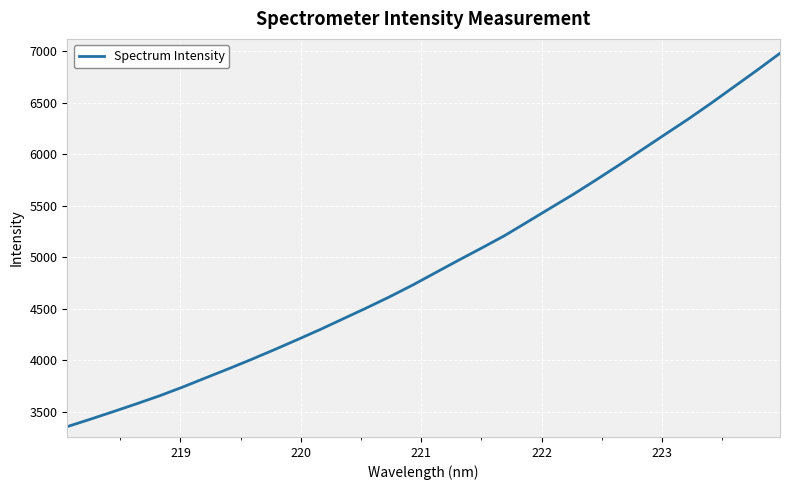

What is the difference between the maximum and minimum values?

3626.2